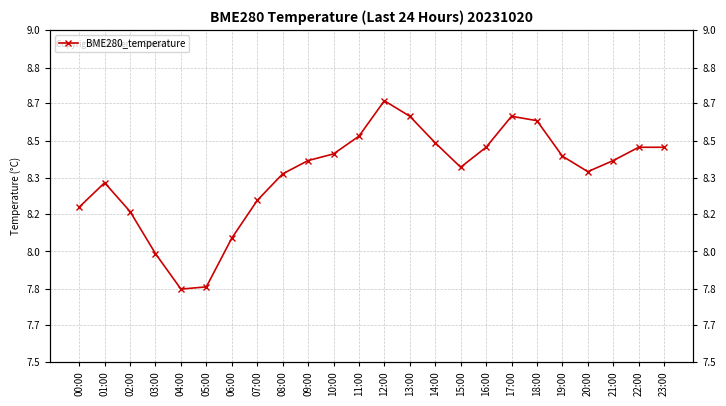

Reading right to left, list all the values displayed in this chart.

23:00=8.5	22:00=8.5	21:00=8.4	20:00=8.4	19:00=8.4	18:00=8.6	17:00=8.6	16:00=8.5	15:00=8.4	14:00=8.5	13:00=8.6	12:00=8.7	11:00=8.5	10:00=8.4	09:00=8.4	08:00=8.3	07:00=8.2	06:00=8.1	05:00=7.8	04:00=7.8	03:00=8.0	02:00=8.2	01:00=8.3	00:00=8.2